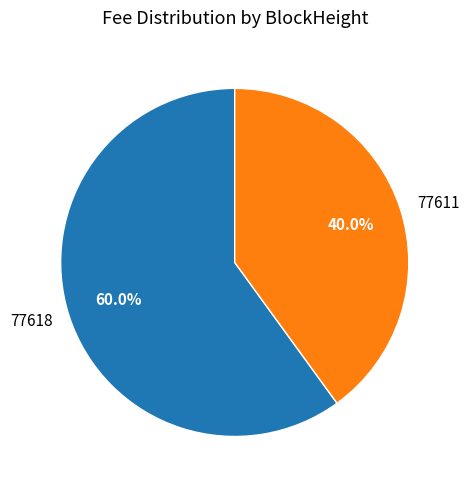

Count the number of slices in the pie.

2